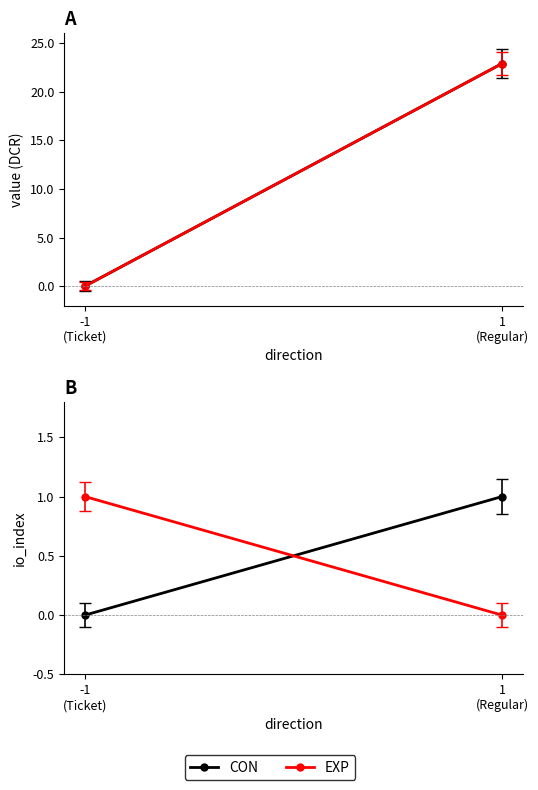

Reading left to right, what are all the values shown in this chart?

CON: 0	1
EXP: 1	0